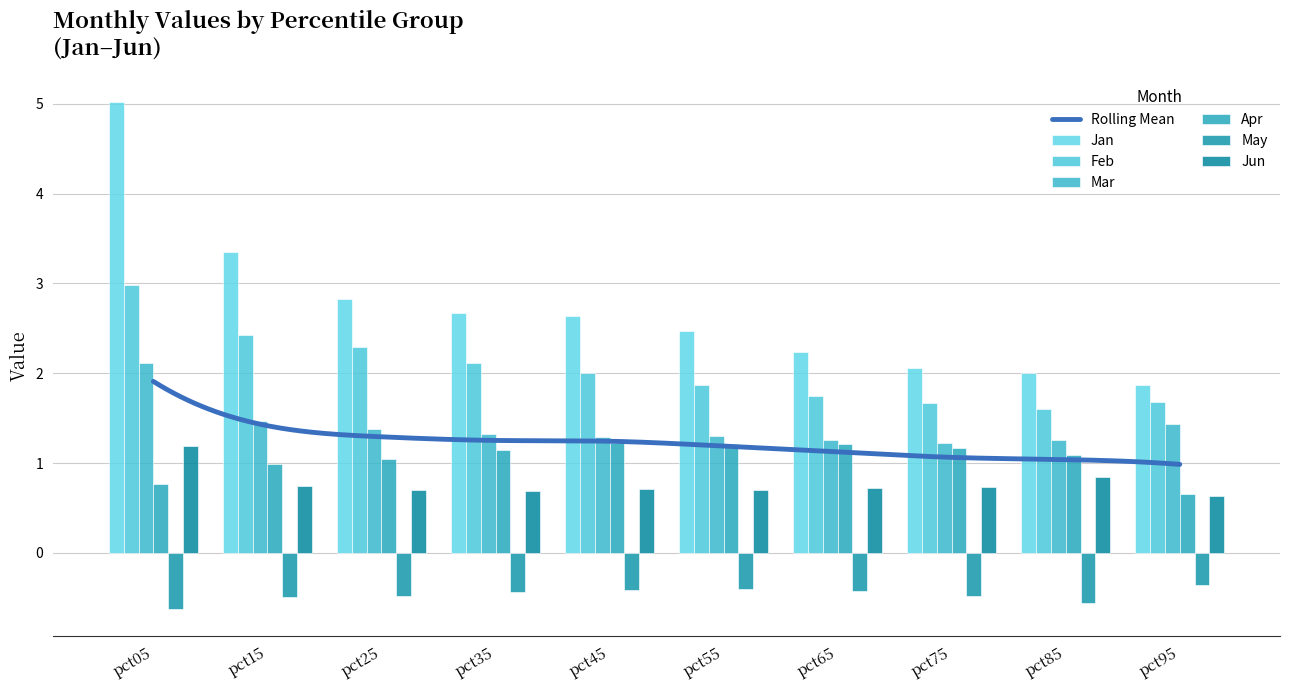

At which category is the sum across all series the highest?

pct05